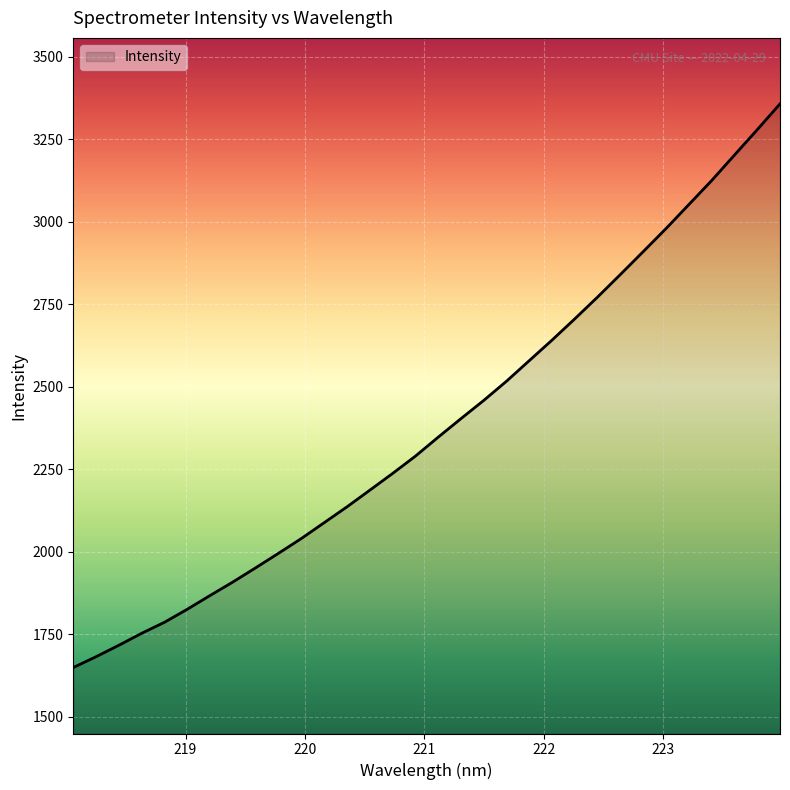

What is the greatest value displayed?

3357.3